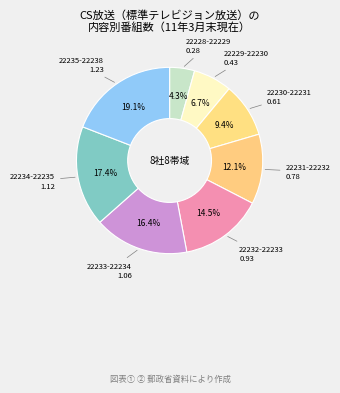

What is the smallest slice in the pie chart?

22228-22229